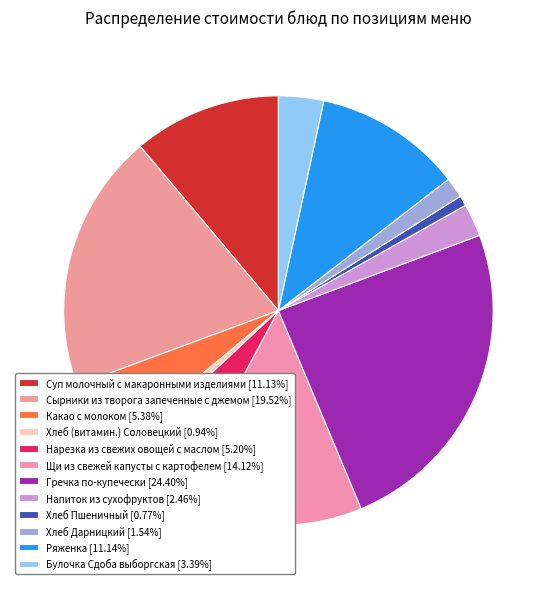

Is it true that Хлеб Дарницкий is 2% of the pie?

True